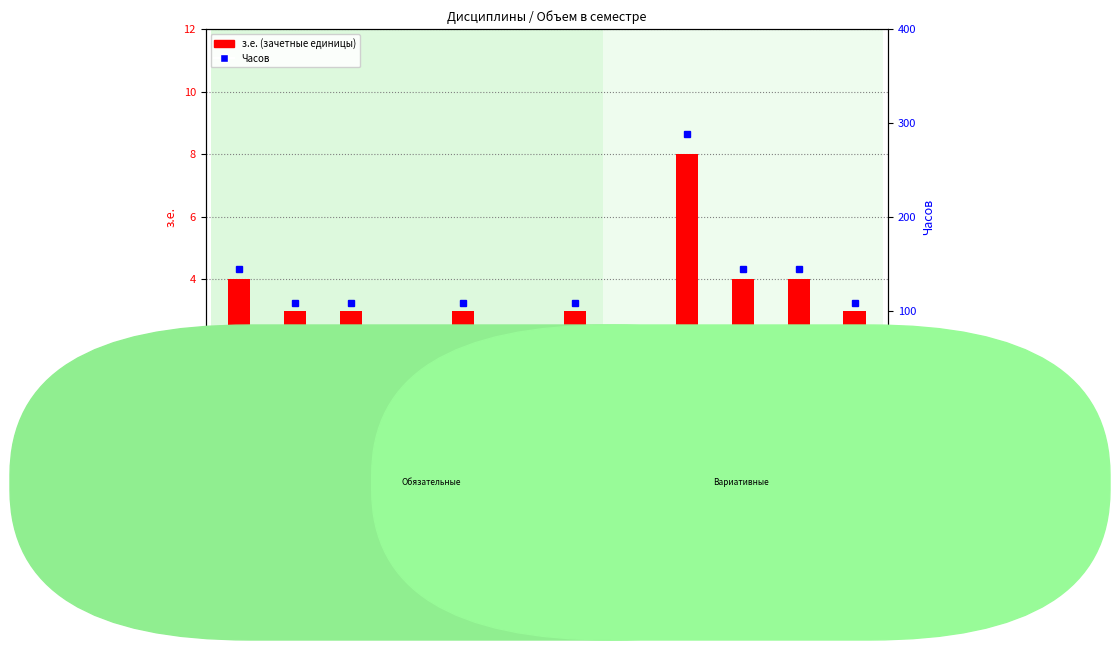

The value of з.е. (зачетные единицы) at Б1.В.04 is 7. True or false?

False